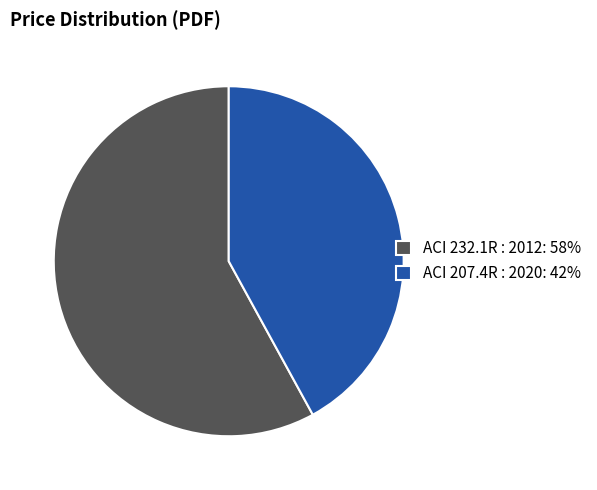

Is there a majority slice in this chart?

Yes